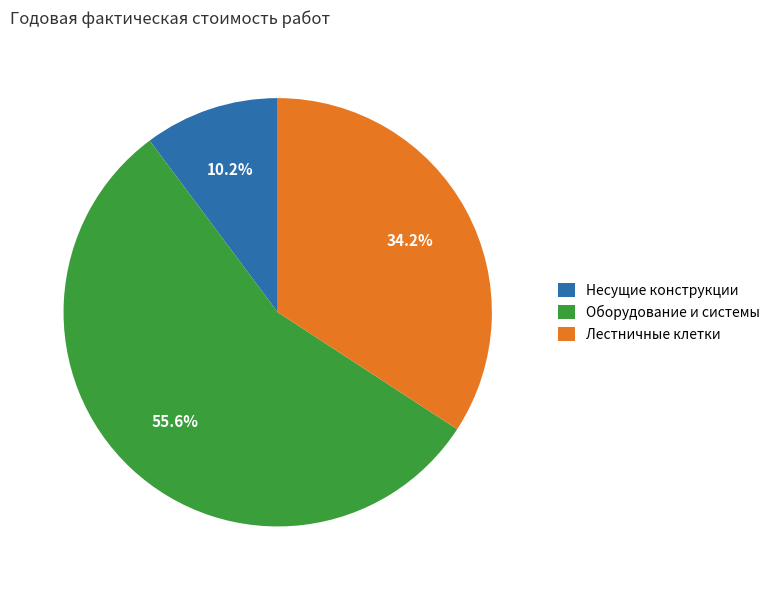

Is there a majority slice in this chart?

Yes